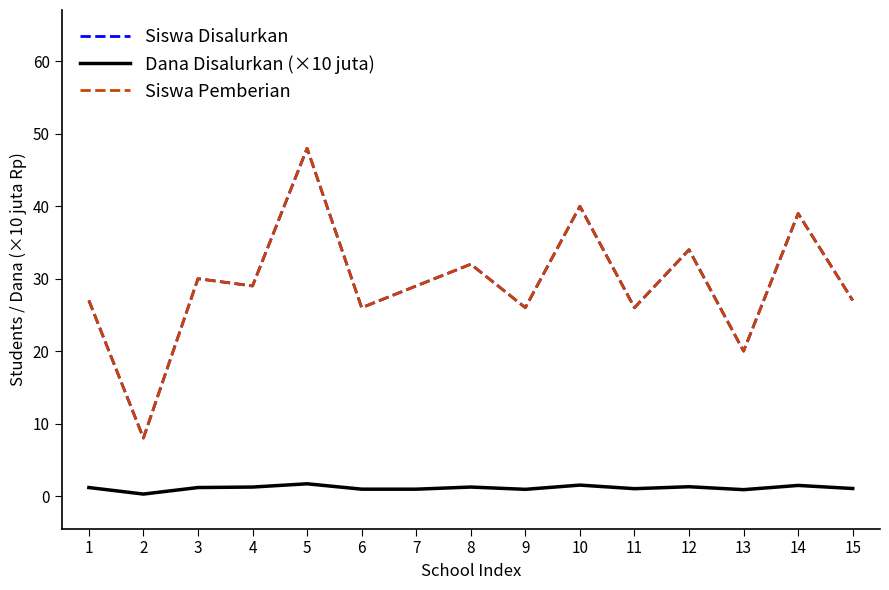

What is the sum of the Siswa Disalurkan values at 6 and 2?

34.0